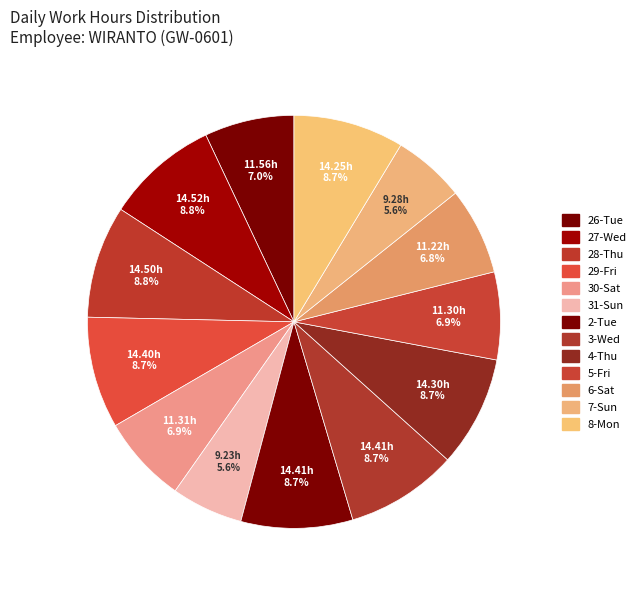

Is there a majority slice in this chart?

No